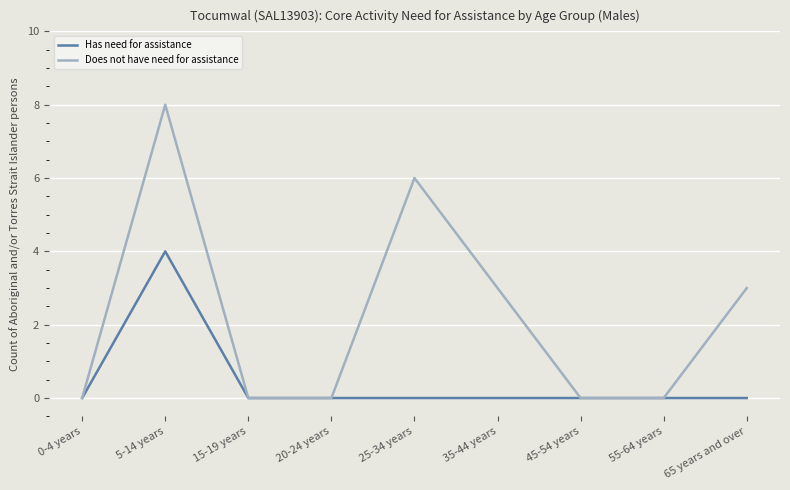

Is this an area chart (filled region under the line)?

No